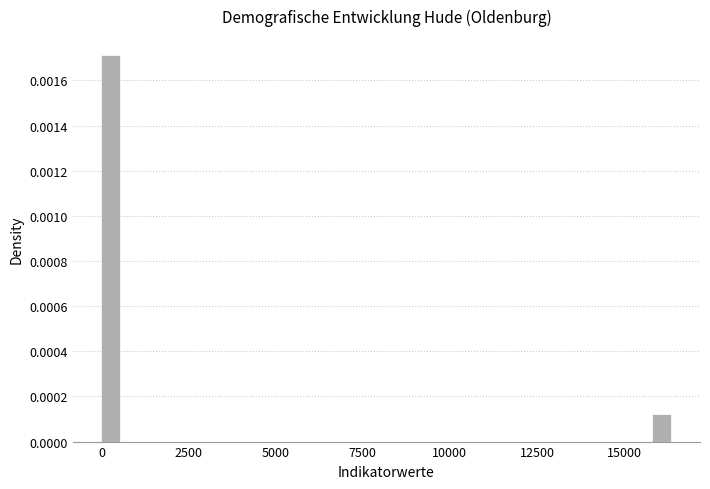

Around what value on the x-axis is the tallest bar? Give the approximate position of its centre, as read against the axis.

500